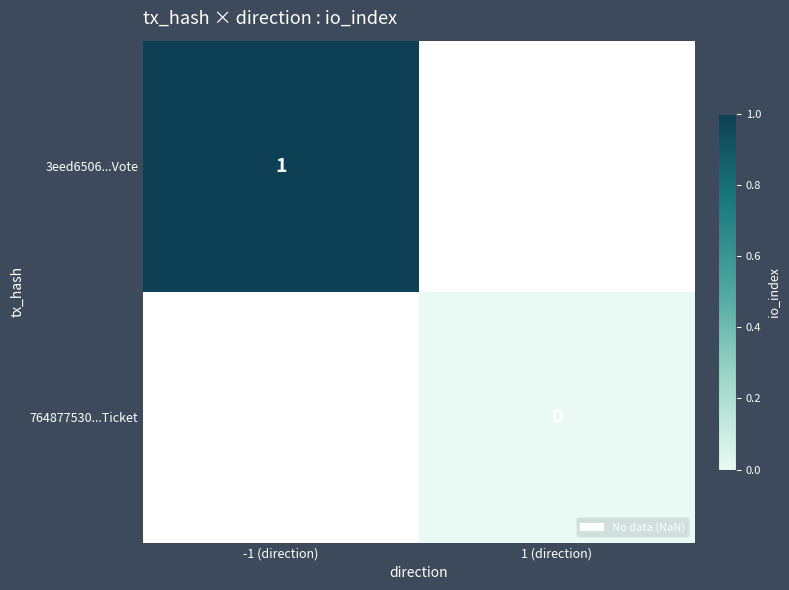

The value of 3eed6506...Vote at -1 (direction) is 1. True or false?

True